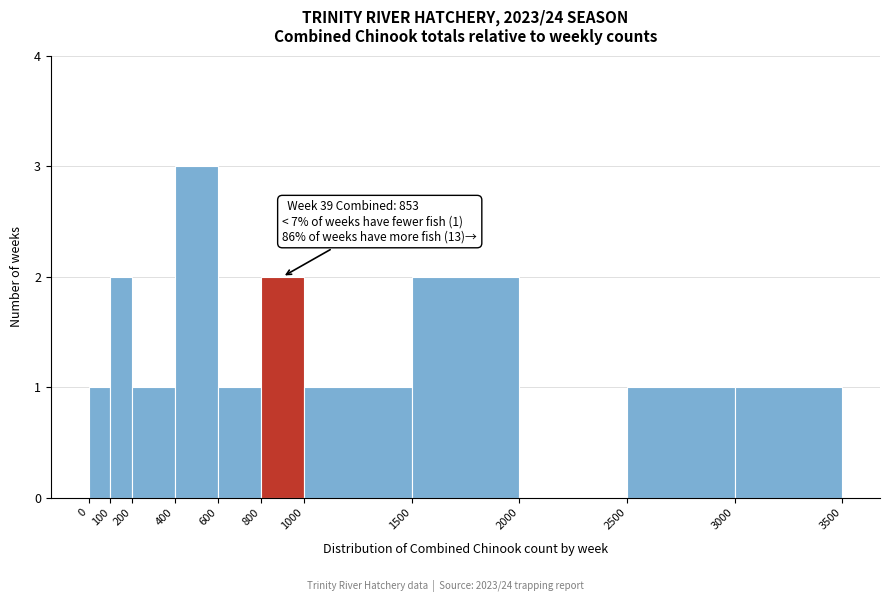

Which range on the x-axis has the tallest bar?

400 to 600